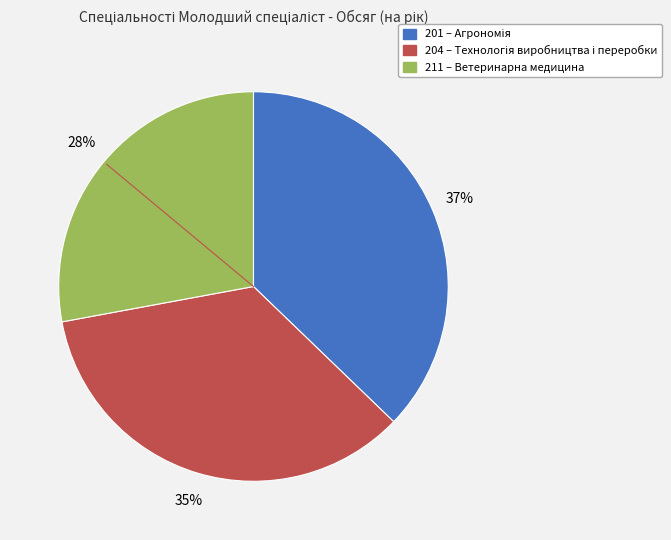

To the nearest percent, what is the difference between the 204 and 211 slice percentages?

7%